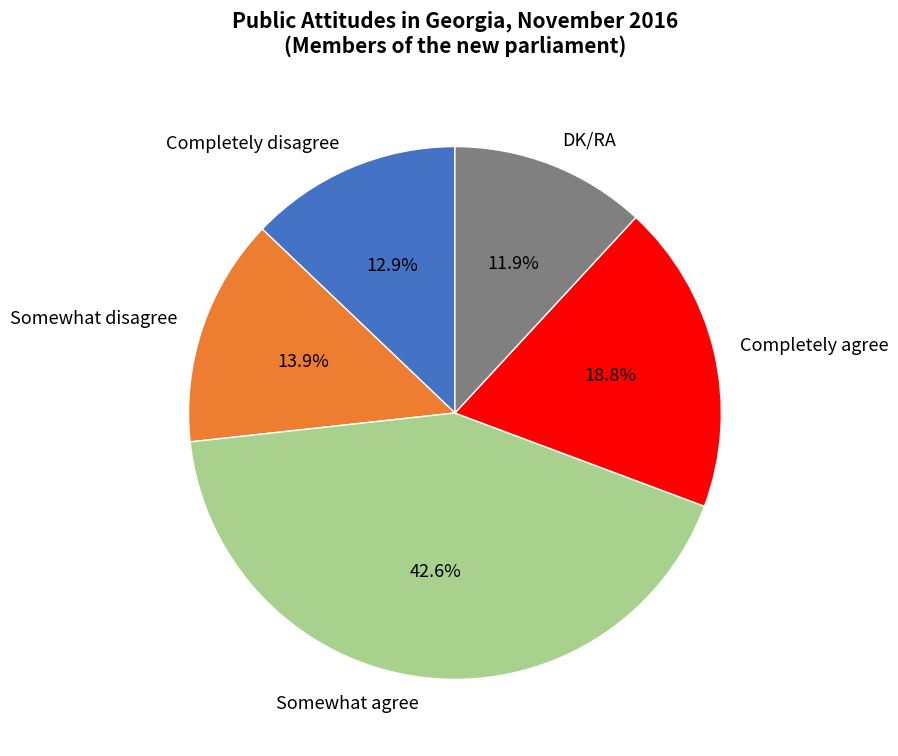

Rank the categories by value from highest to lowest.

Somewhat agree, Completely agree, Somewhat disagree, Completely disagree, DK/RA